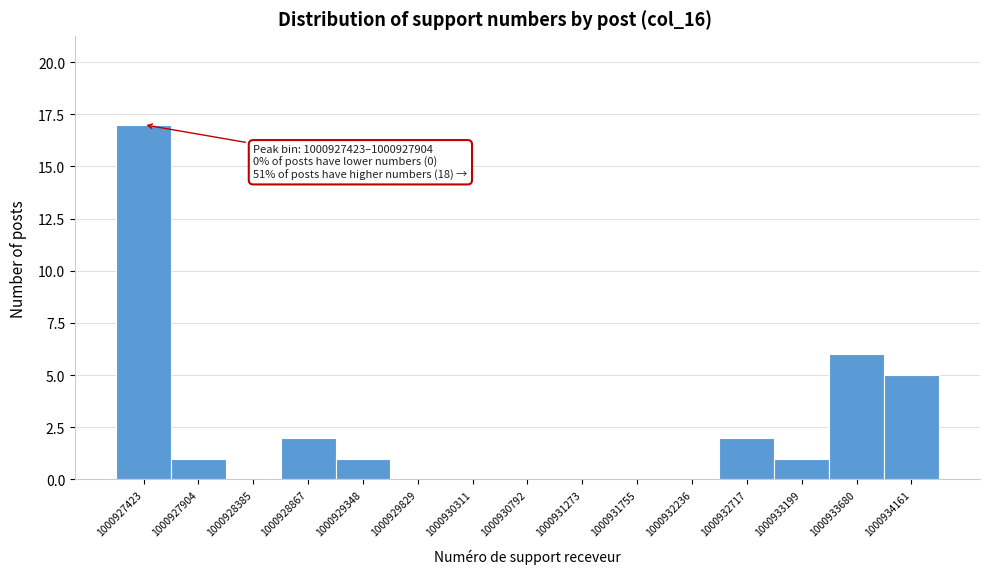

Reading left to right, list all the values displayed in this chart.

1000927423=17	1000927904=1	1000928385=0	1000928867=2	1000929348=1	1000929829=0	1000930311=0	1000930792=0	1000931273=0	1000931755=0	1000932236=0	1000932717=2	1000933199=1	1000933680=6	1000934161=5